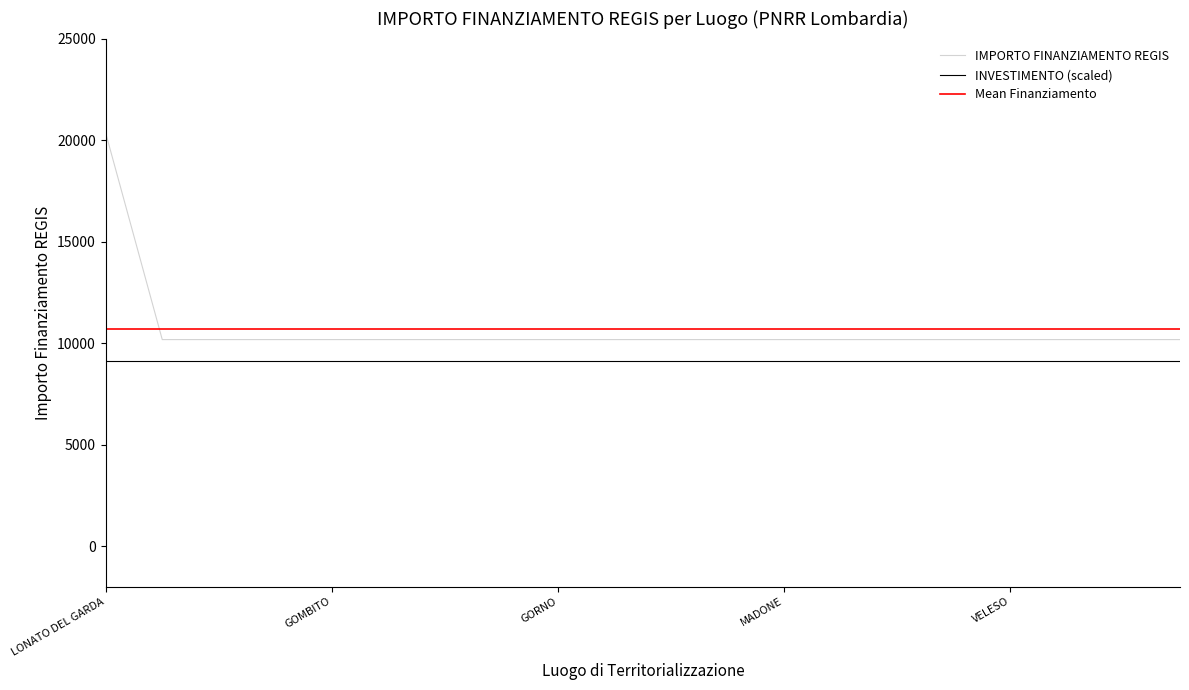

What is the highest value of the IMPORTO FINANZIAMENTO REGIS series?

20344